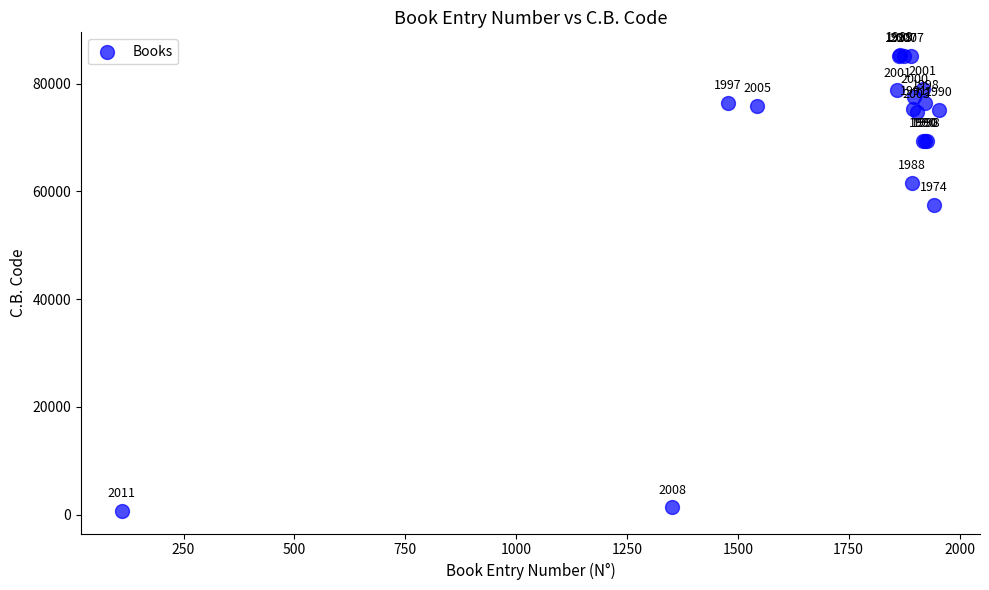

What Y value in the scatter plot is closest to 43005?

57558